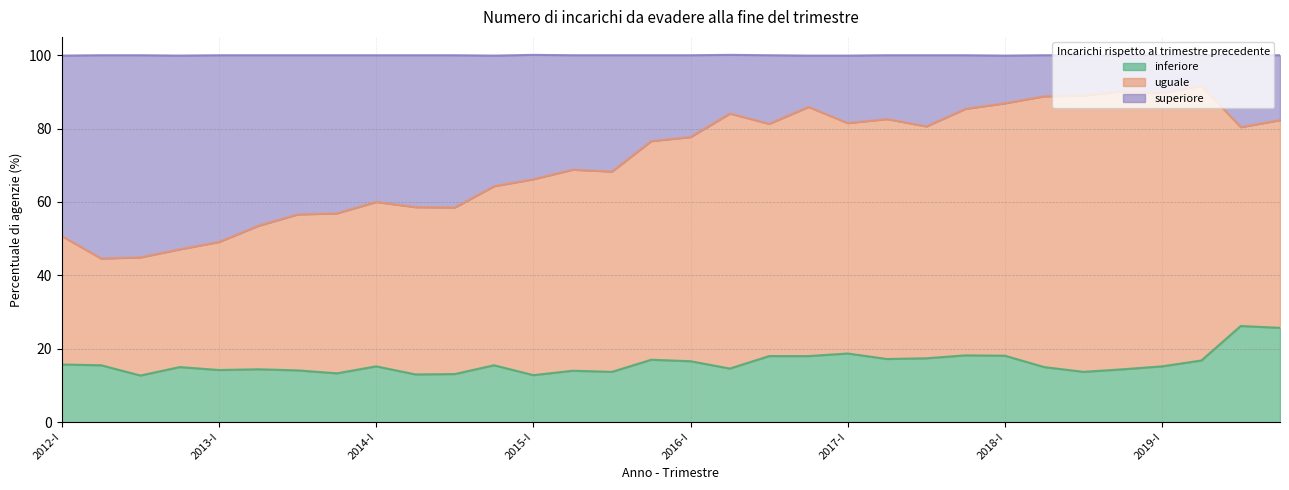

What is the maximum value for inferiore?

26.2